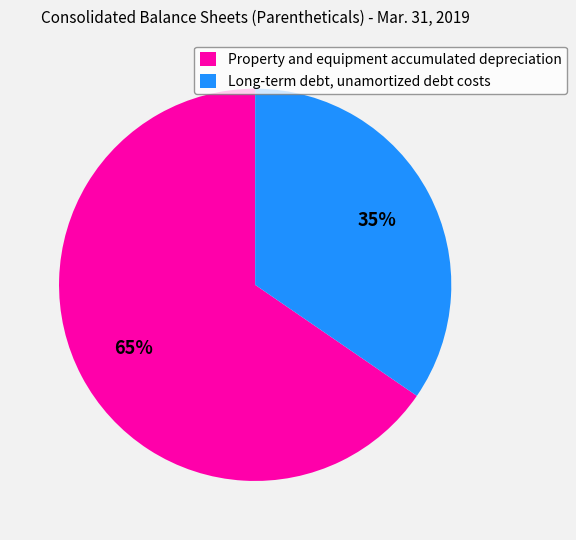

To the nearest percent, what percentage of the pie is Long-term debt, unamortized debt costs?

35%